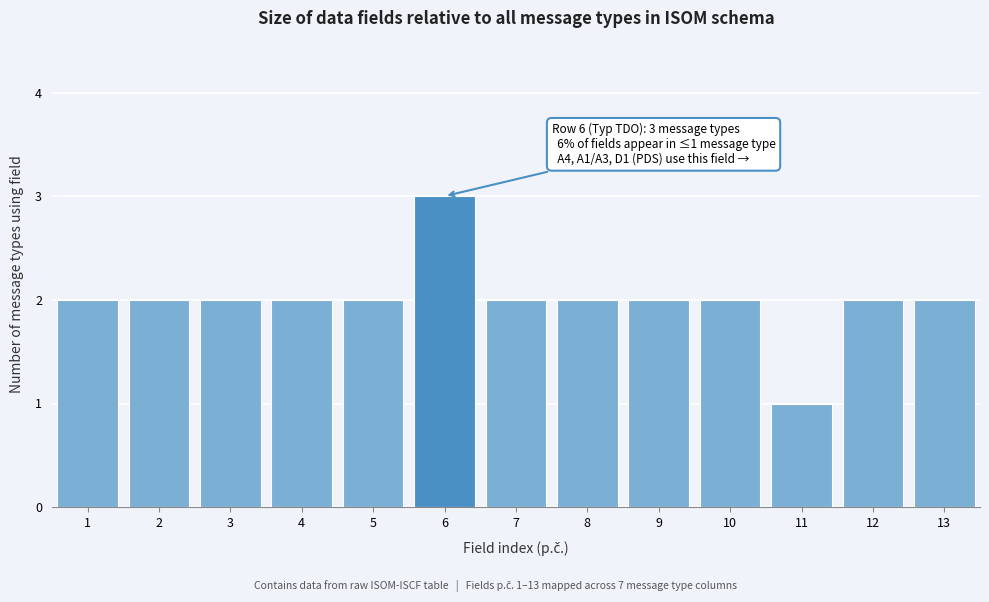

Reading left to right, what are all the values shown in this chart?

1=2	2=2	3=2	4=2	5=2	6=3	7=2	8=2	9=2	10=2	11=1	12=2	13=2